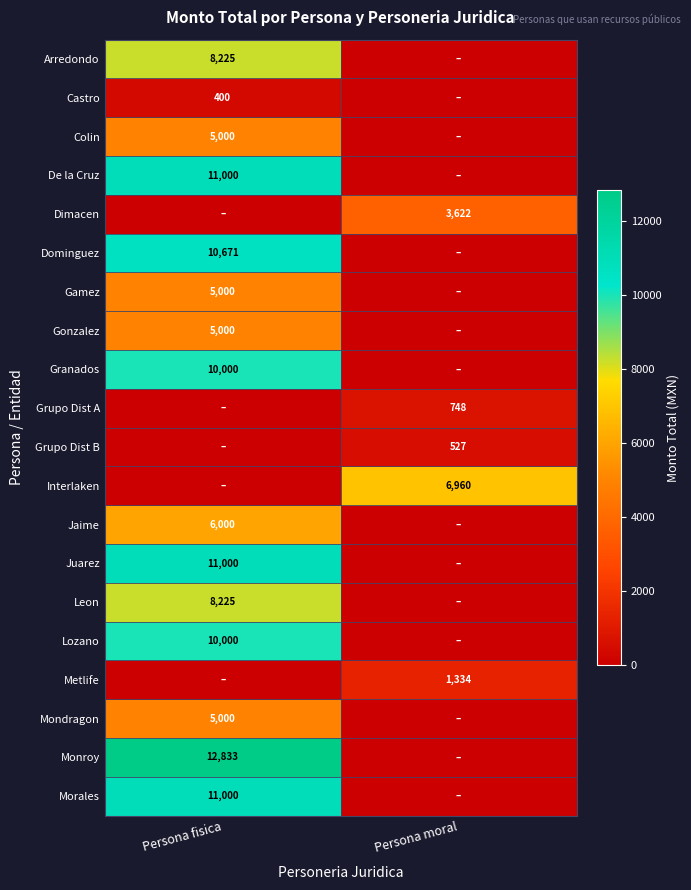

Is the value of Dimacen at Persona moral greater than the value of Gonzalez at Persona fisica?

No